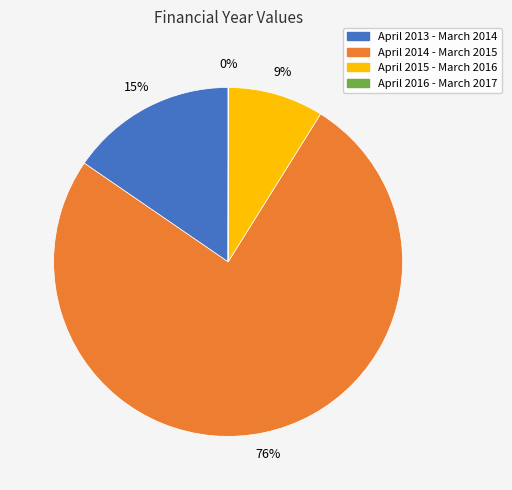

To the nearest percent, what is the difference between the largest and smallest slice percentages?

76%